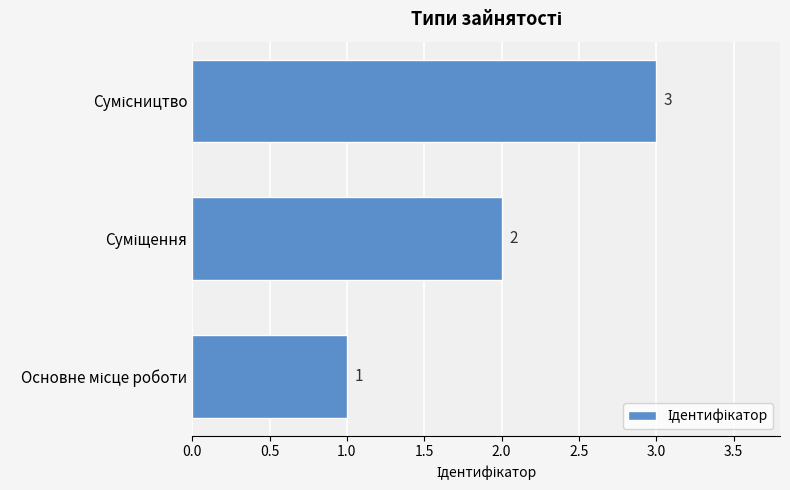

What is the maximum value shown in the chart?

3